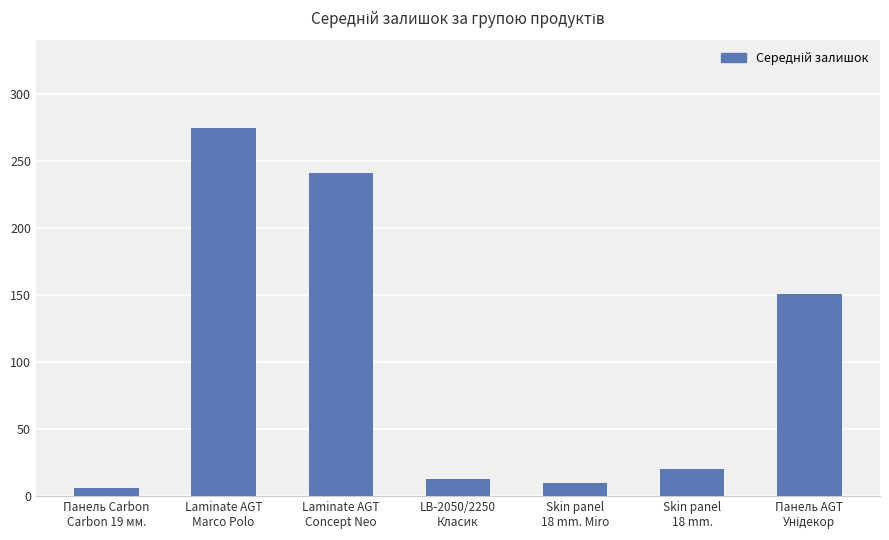

Where does the data first go above 20?

Laminate AGT
Marco Polo